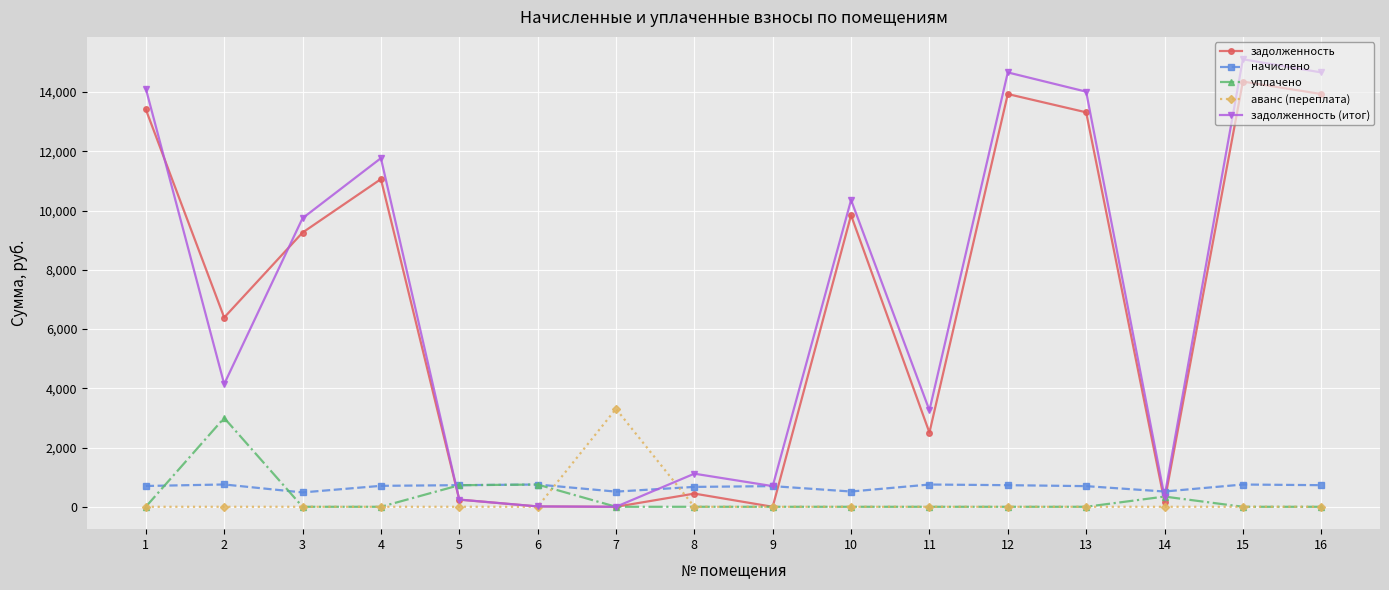

What is the difference between the highest and lowest values at 1?

14118.4